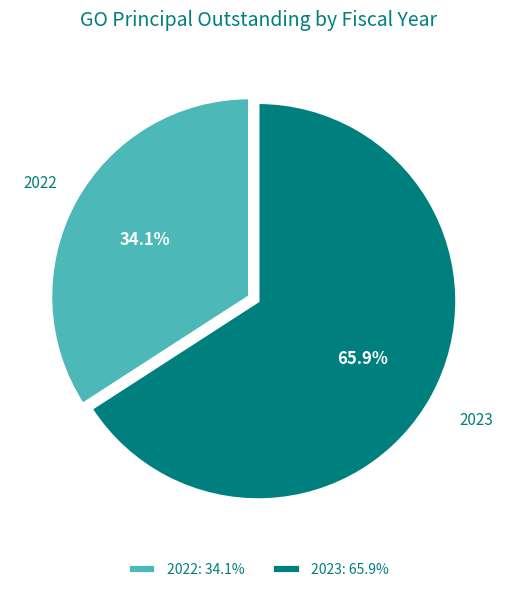

How many slices are in this pie chart?

2